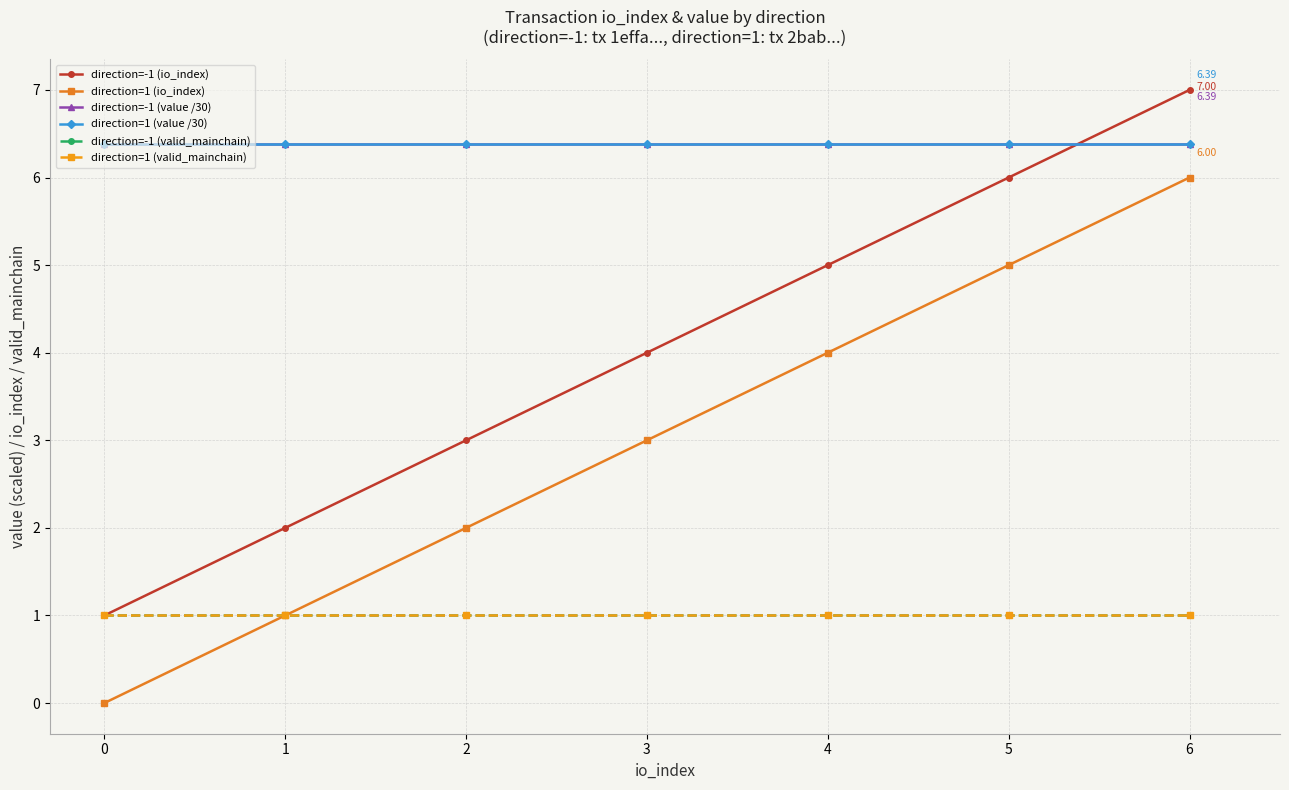

True or false: direction=1 (value /30) and direction=-1 (valid_mainchain) intersect in this chart.

False